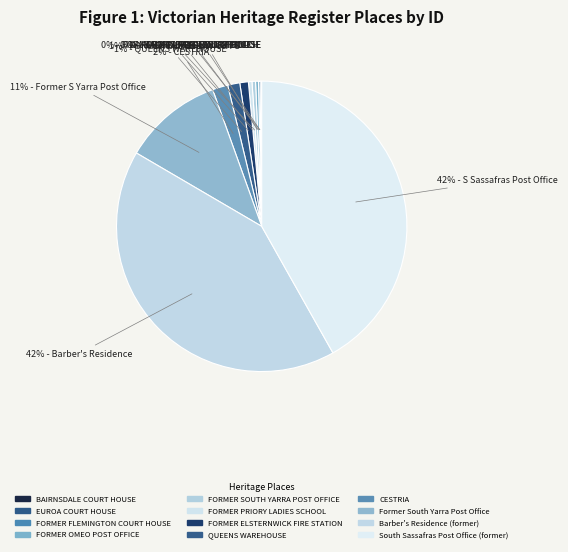

What is the smallest slice in the pie chart?

BAIRNSDALE COURT HOUSE